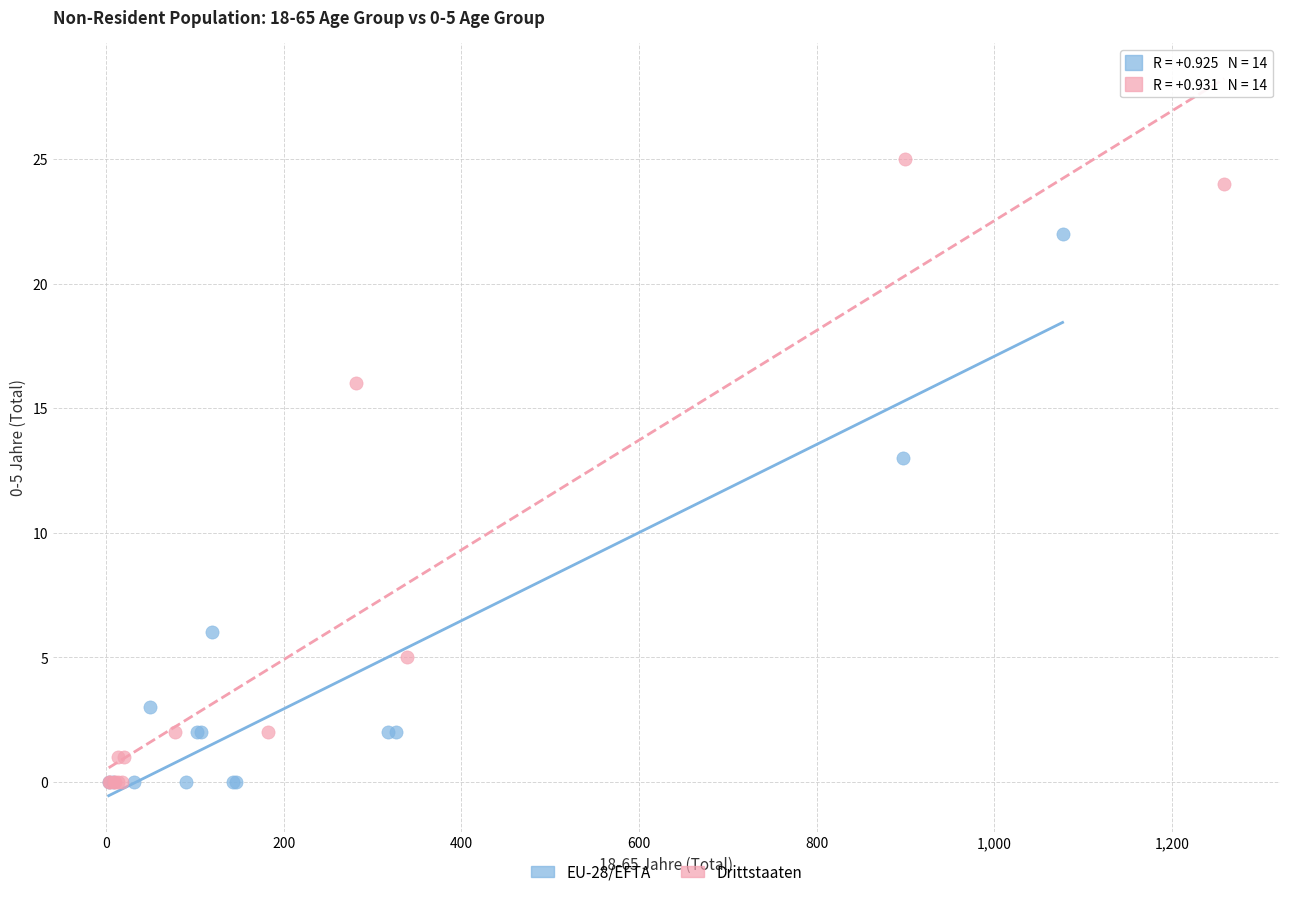

What are all the series names shown in the legend?

EU-28/EFTA, Drittstaaten